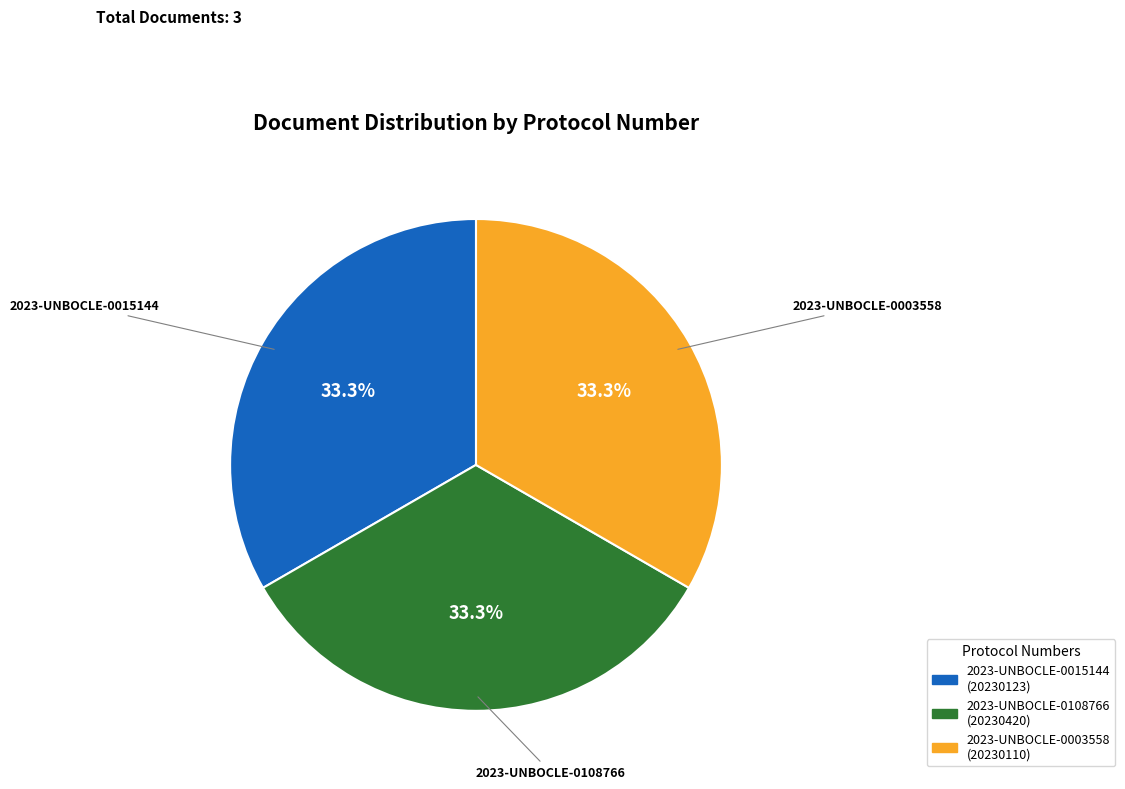

Is it true that 2023-UNBOCLE-0003558 is 26% of the pie?

False